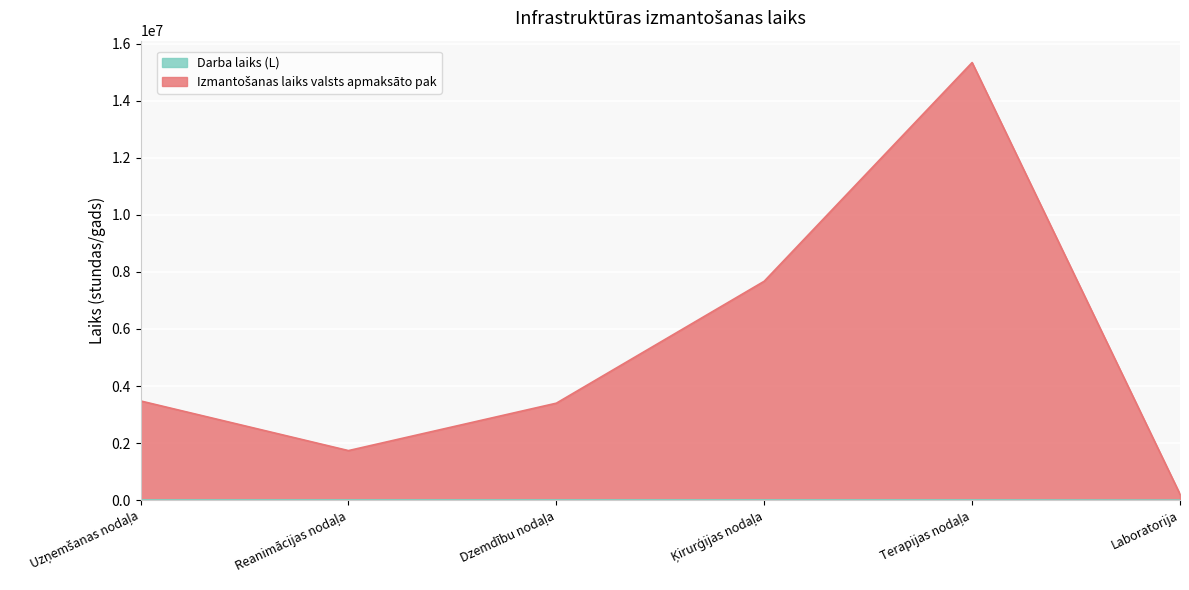

List the labels in order of Izmantošanas laiks valsts apmaksāto pak value, smallest first.

Laboratorija, Reanimācijas nodaļa, Dzemdību nodaļa, Uzņemšanas nodaļa, Ķirurģijas nodaļa, Terapijas nodaļa